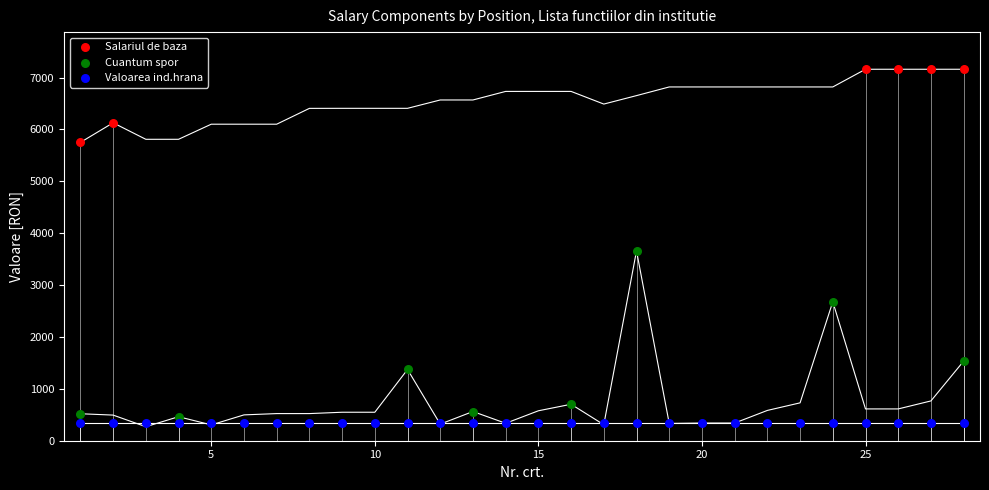

Which series contains the lowest Y value?

Valoarea ind.hrana